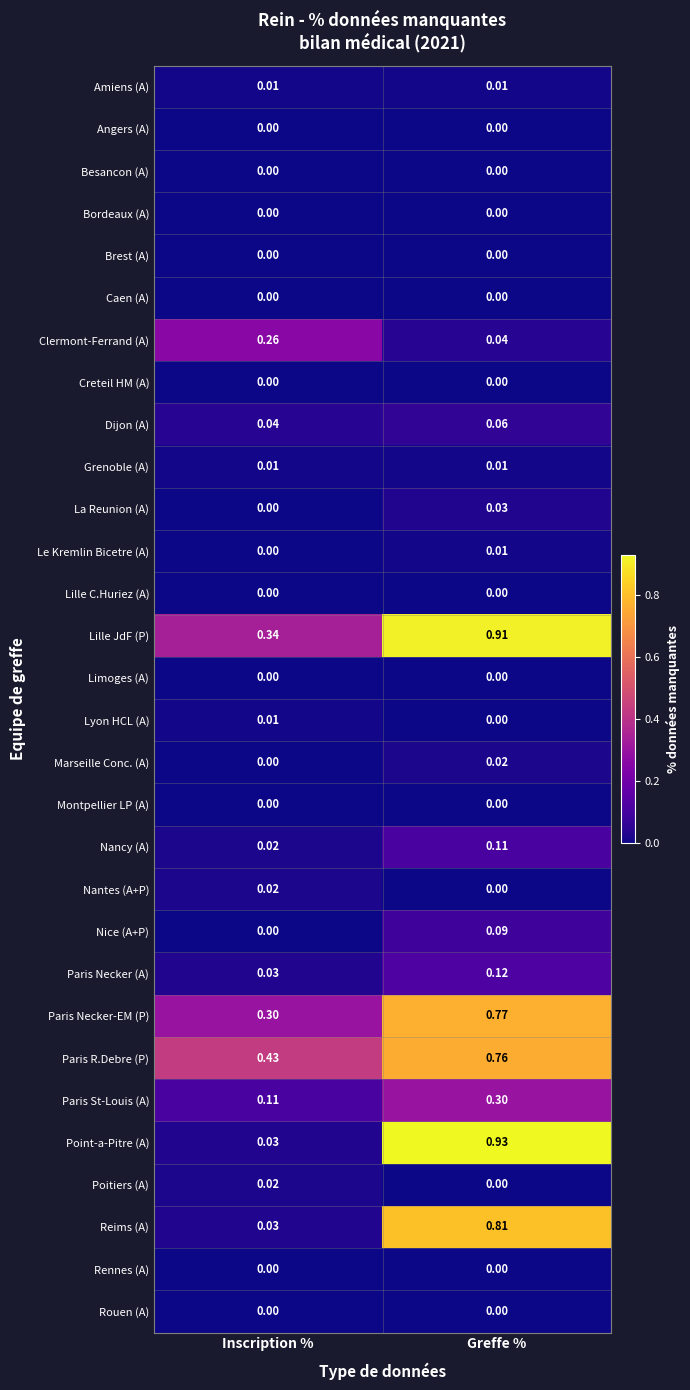

At which category is the sum across all series the highest?

Greffe %